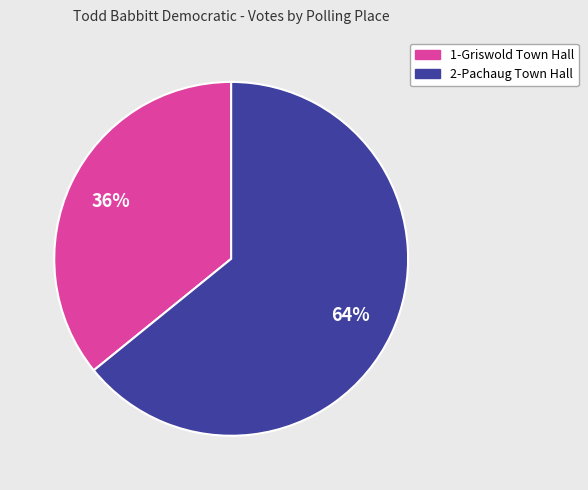

Combined, do 2-Pachaug Town Hall and 1-Griswold Town Hall account for over 50%?

Yes